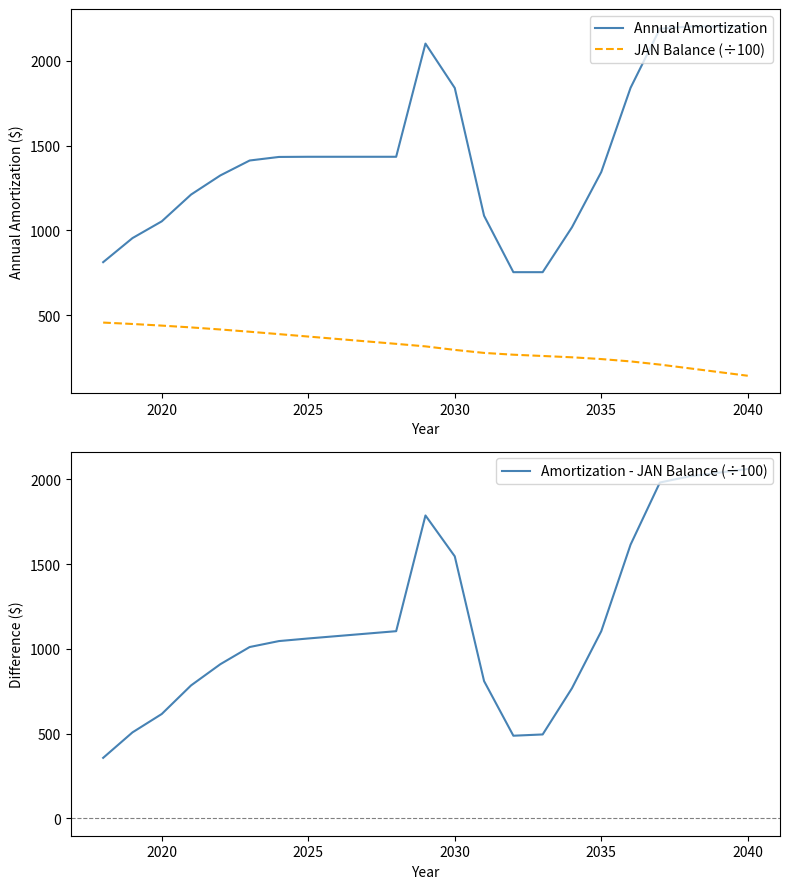

Which series has the largest total across all categories?

Annual Amortization